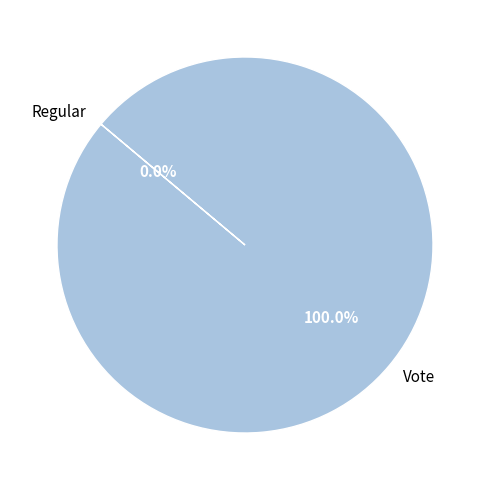

How many segments does this pie chart have?

2